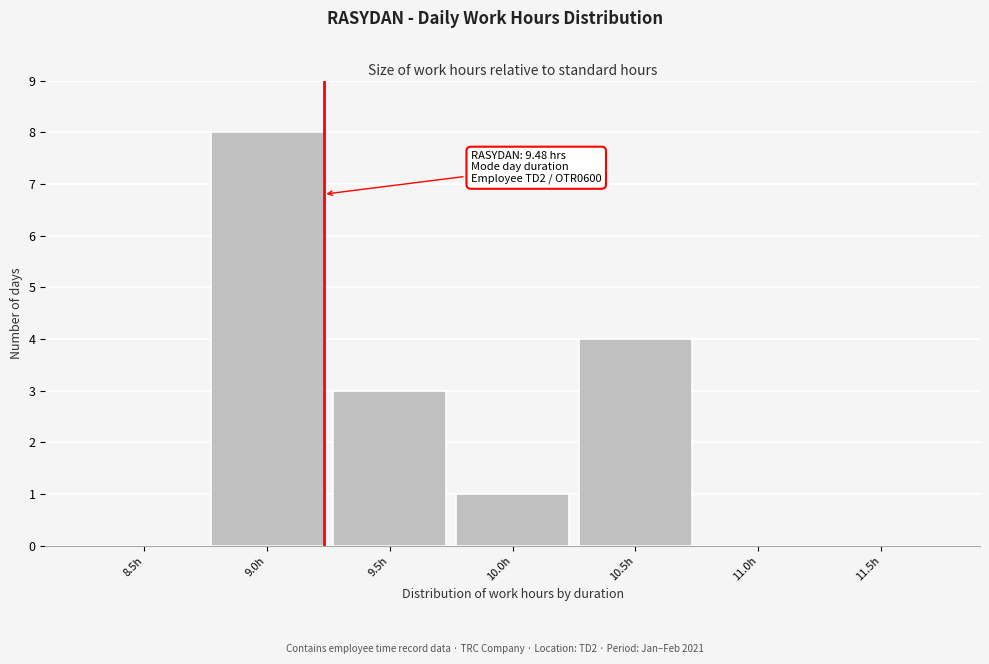

Reading left to right, transcribe all the data shown in this chart.

8.5h=0	9.0h=8	9.5h=3	10.0h=1	10.5h=4	11.0h=0	11.5h=0